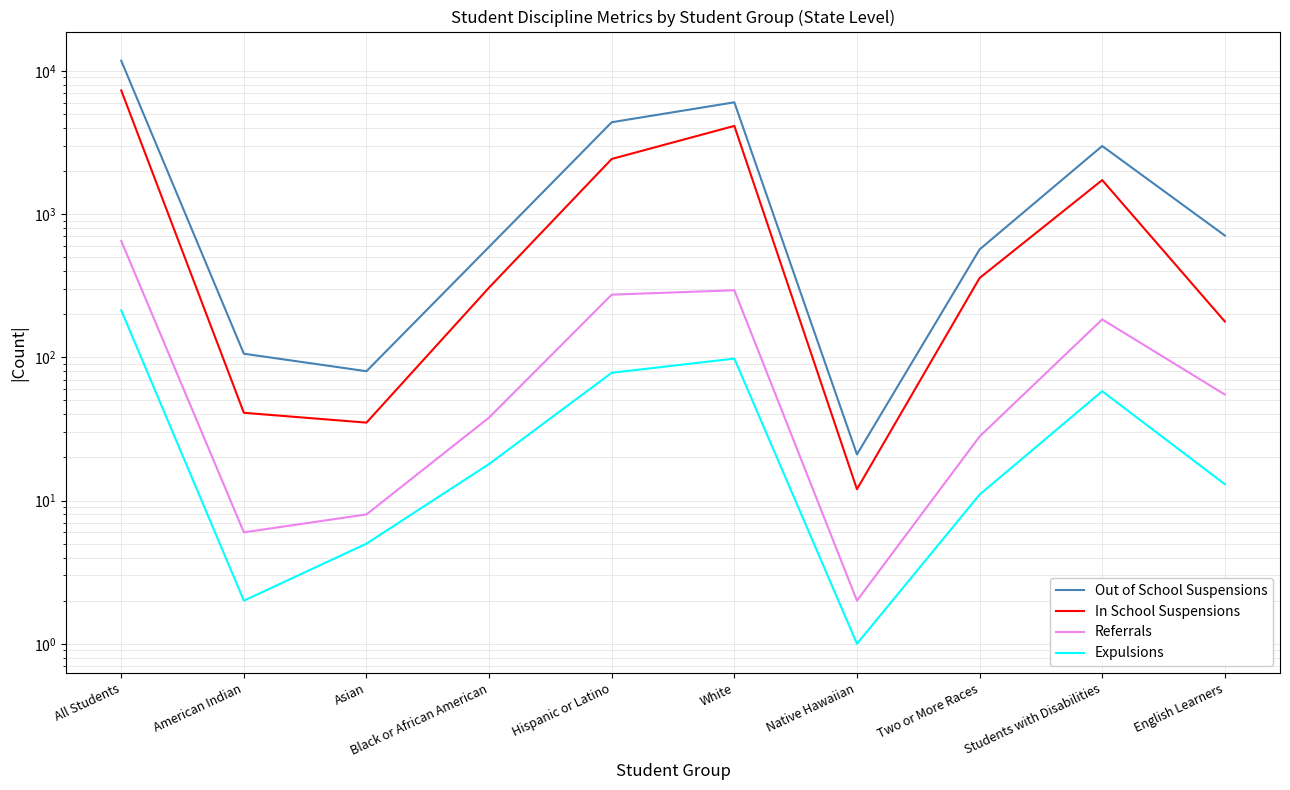

What position from the right is Students with Disabilities?

2